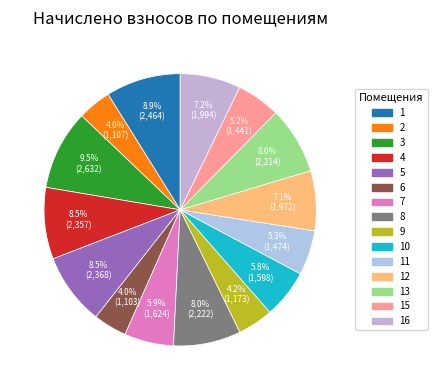

Count the number of slices in the pie.

15